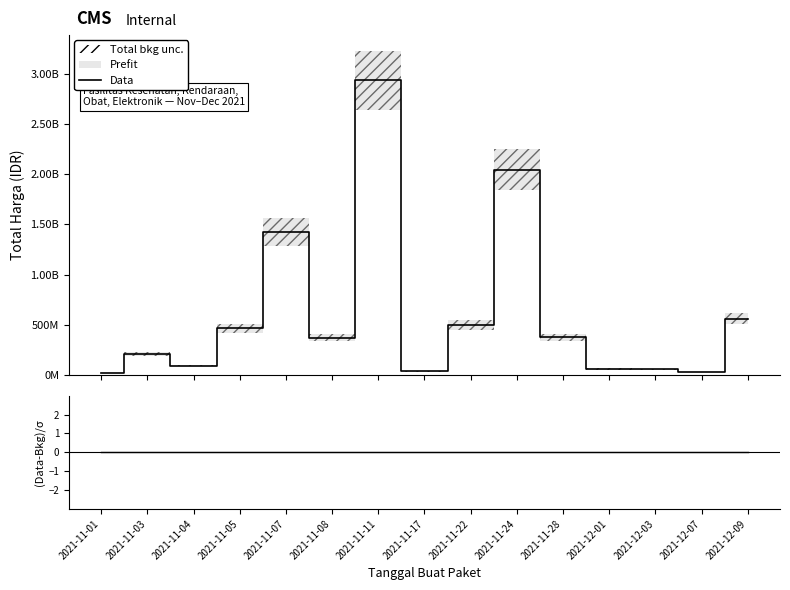

At which label does Data reach its peak?

2021-11-11